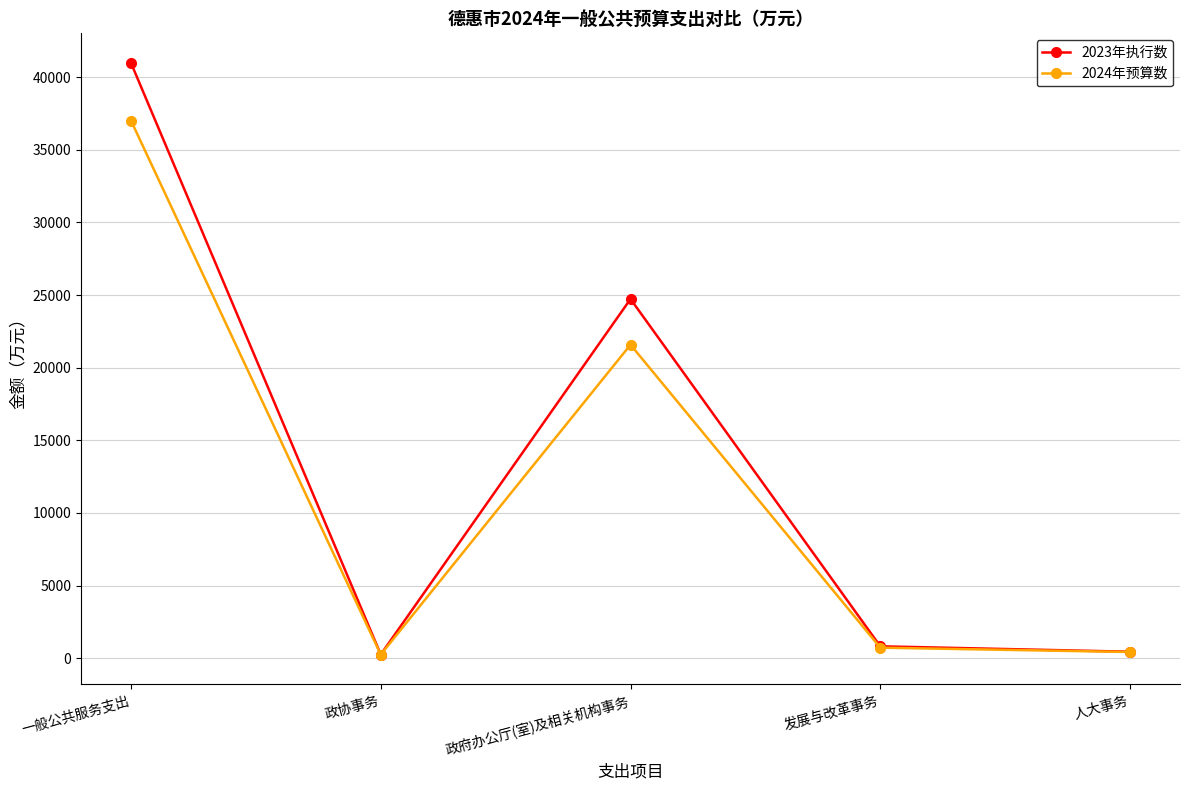

What is the total value across all series at 一般公共服务支出?

78001